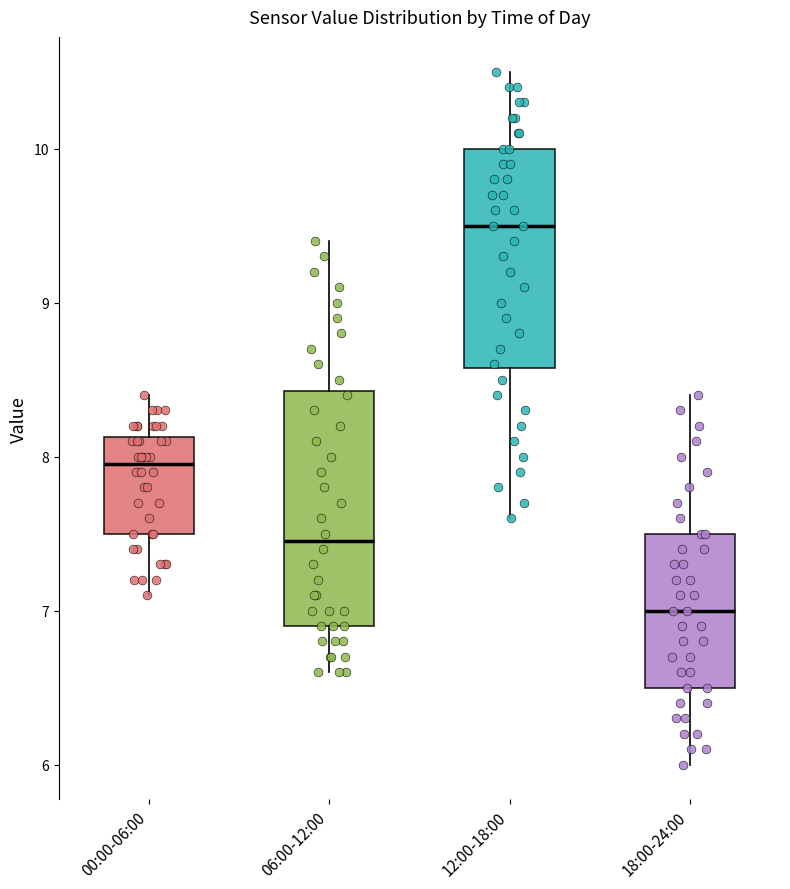

Which box has the lowest median line?

18:00-24:00